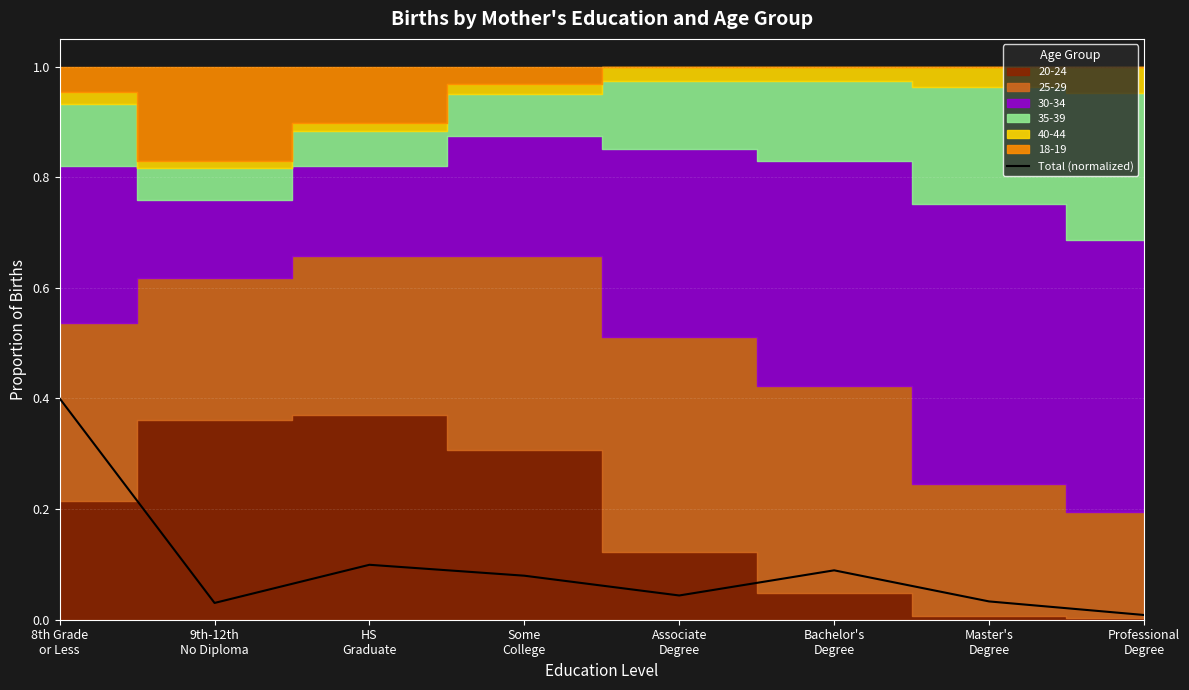

True or false: the data shows 0.0 at Professional
Degree.

True